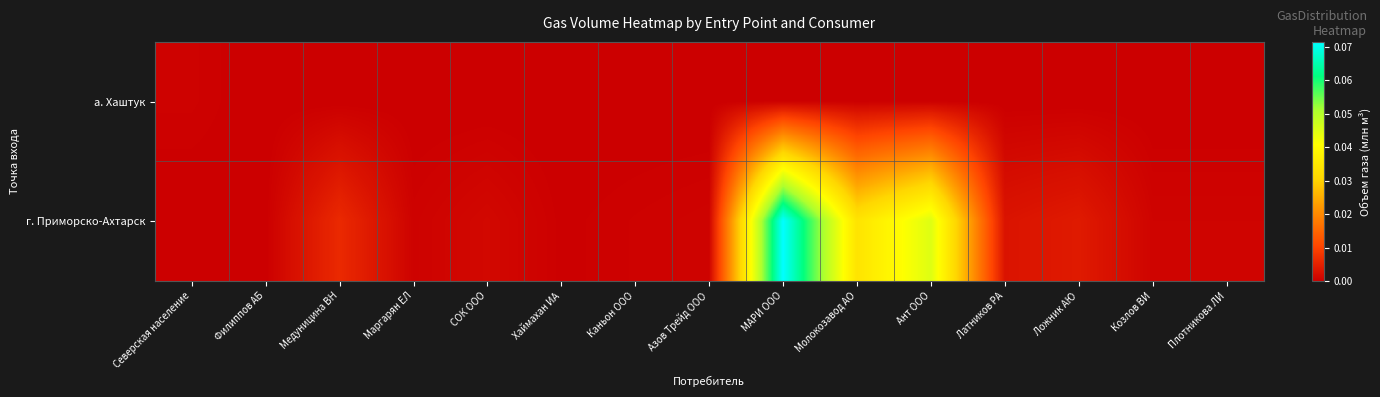

Count the number of categories in the chart.

15